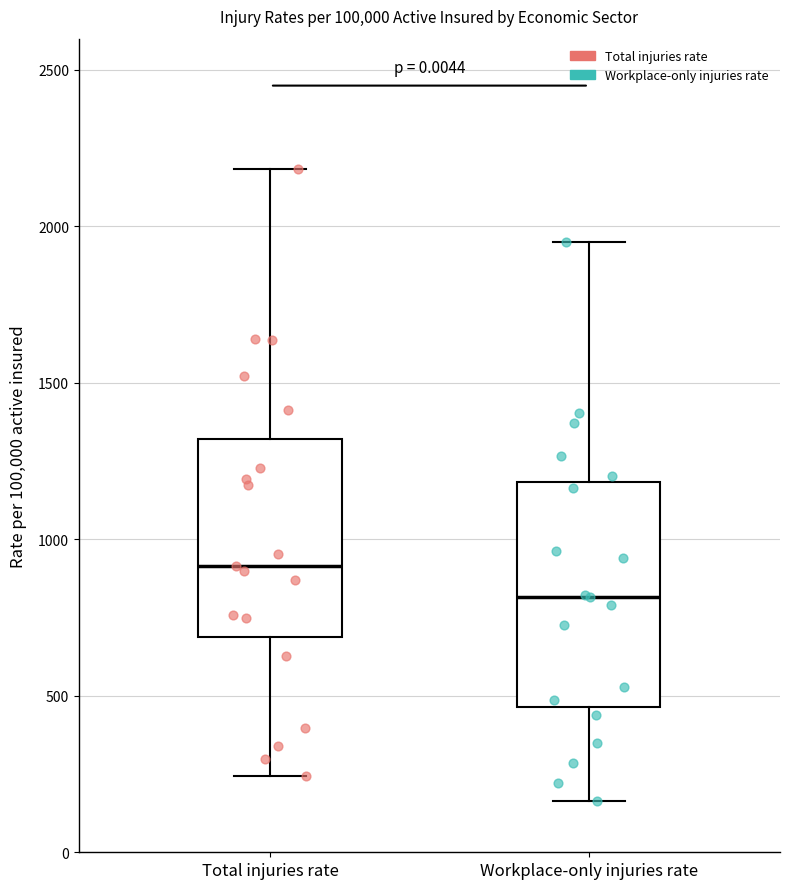

Comparing the boxes themselves (not the whiskers), which one is the tallest?

Workplace-only injuries rate